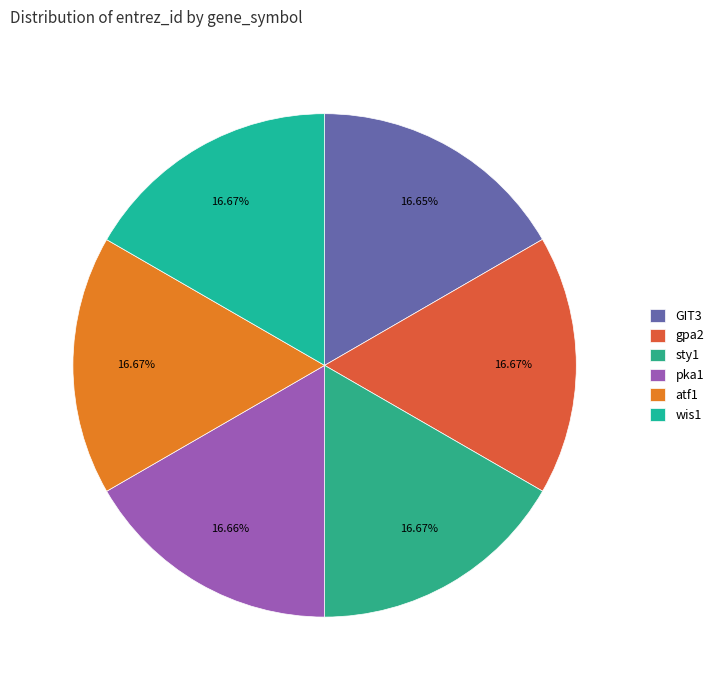

Count the number of slices in the pie.

6